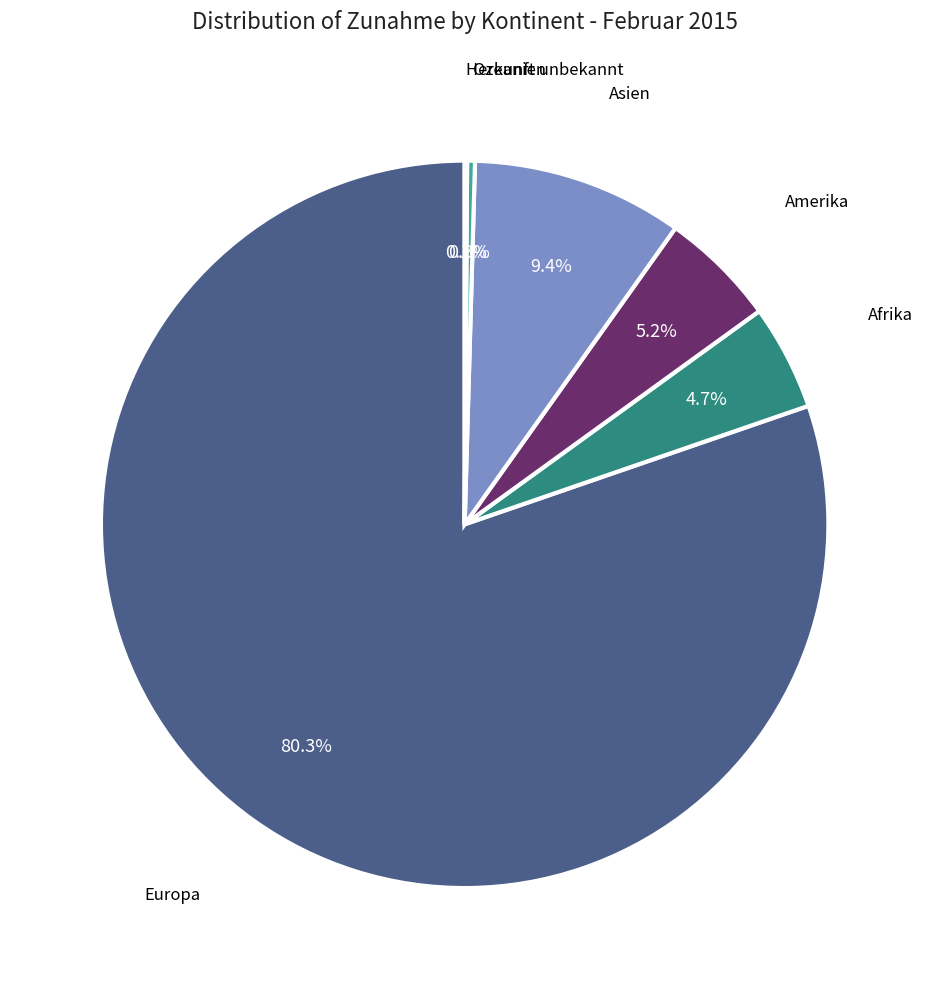

To the nearest percent, what percentage of the pie is Europa?

80%